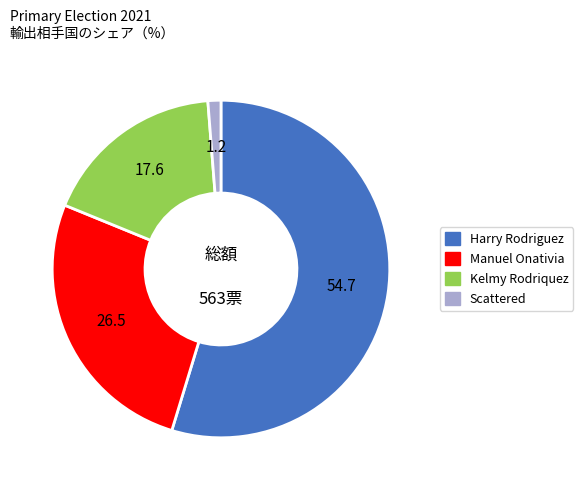

Is there any slice that represents more than half of the pie?

Yes